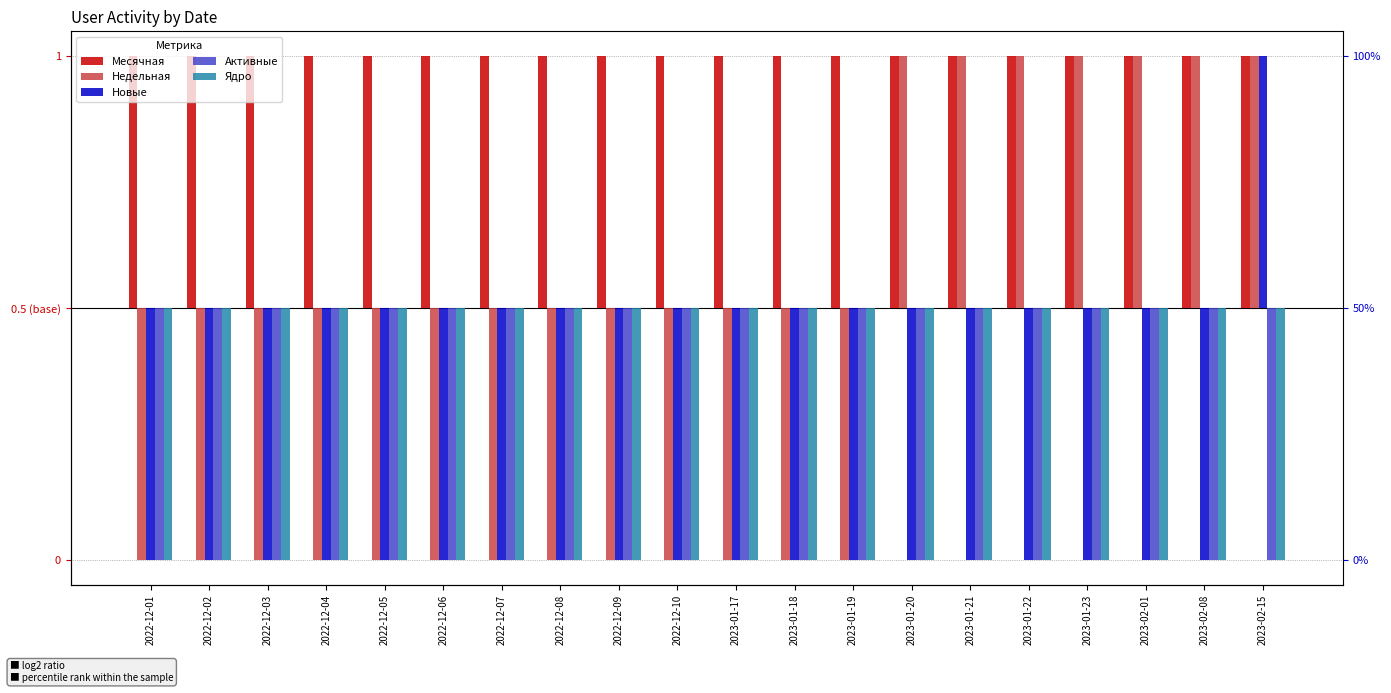

Reading right to left, transcribe all the data shown in this chart.

Месячная: 2023-02-15=0.5	2023-02-08=0.5	2023-02-01=0.5	2023-01-23=0.5	2023-01-22=0.5	2023-01-21=0.5	2023-01-20=0.5	2023-01-19=0.5	2023-01-18=0.5	2023-01-17=0.5	2022-12-10=0.5	2022-12-09=0.5	2022-12-08=0.5	2022-12-07=0.5	2022-12-06=0.5	2022-12-05=0.5	2022-12-04=0.5	2022-12-03=0.5	2022-12-02=0.5	2022-12-01=0.5
Недельная: 2023-02-15=0.5	2023-02-08=0.5	2023-02-01=0.5	2023-01-23=0.5	2023-01-22=0.5	2023-01-21=0.5	2023-01-20=0.5	2023-01-19=-0.5	2023-01-18=-0.5	2023-01-17=-0.5	2022-12-10=-0.5	2022-12-09=-0.5	2022-12-08=-0.5	2022-12-07=-0.5	2022-12-06=-0.5	2022-12-05=-0.5	2022-12-04=-0.5	2022-12-03=-0.5	2022-12-02=-0.5	2022-12-01=-0.5
Новые: 2023-02-15=0.5	2023-02-08=-0.5	2023-02-01=-0.5	2023-01-23=-0.5	2023-01-22=-0.5	2023-01-21=-0.5	2023-01-20=-0.5	2023-01-19=-0.5	2023-01-18=-0.5	2023-01-17=-0.5	2022-12-10=-0.5	2022-12-09=-0.5	2022-12-08=-0.5	2022-12-07=-0.5	2022-12-06=-0.5	2022-12-05=-0.5	2022-12-04=-0.5	2022-12-03=-0.5	2022-12-02=-0.5	2022-12-01=-0.5
Активные: 2023-02-15=-0.5	2023-02-08=-0.5	2023-02-01=-0.5	2023-01-23=-0.5	2023-01-22=-0.5	2023-01-21=-0.5	2023-01-20=-0.5	2023-01-19=-0.5	2023-01-18=-0.5	2023-01-17=-0.5	2022-12-10=-0.5	2022-12-09=-0.5	2022-12-08=-0.5	2022-12-07=-0.5	2022-12-06=-0.5	2022-12-05=-0.5	2022-12-04=-0.5	2022-12-03=-0.5	2022-12-02=-0.5	2022-12-01=-0.5
Ядро: 2023-02-15=-0.5	2023-02-08=-0.5	2023-02-01=-0.5	2023-01-23=-0.5	2023-01-22=-0.5	2023-01-21=-0.5	2023-01-20=-0.5	2023-01-19=-0.5	2023-01-18=-0.5	2023-01-17=-0.5	2022-12-10=-0.5	2022-12-09=-0.5	2022-12-08=-0.5	2022-12-07=-0.5	2022-12-06=-0.5	2022-12-05=-0.5	2022-12-04=-0.5	2022-12-03=-0.5	2022-12-02=-0.5	2022-12-01=-0.5